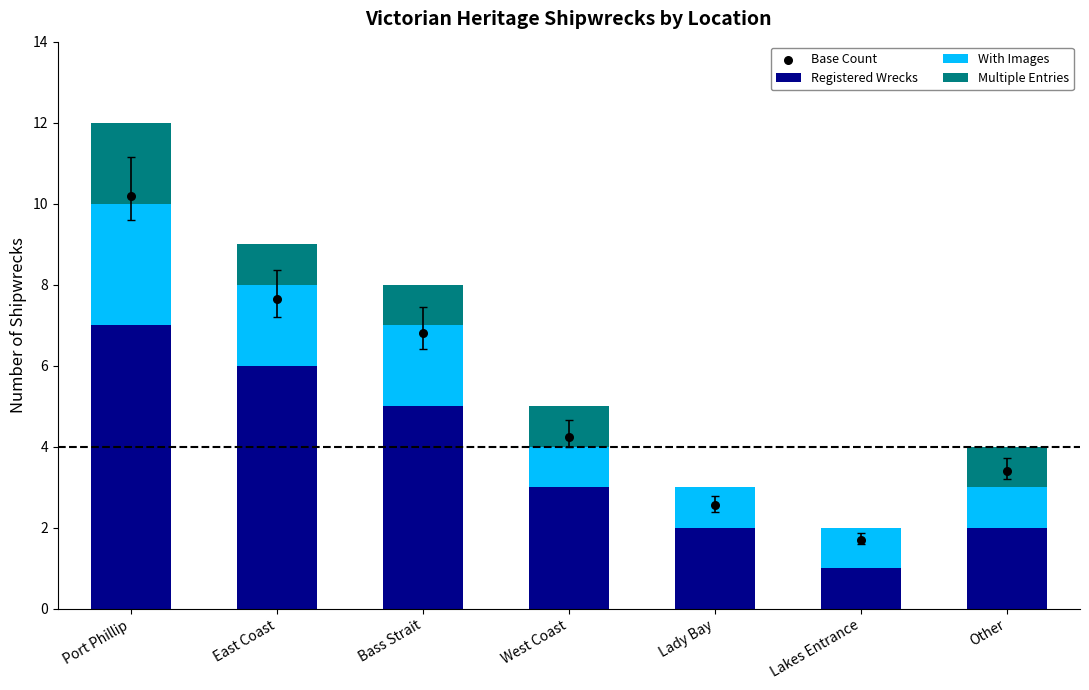

Which series contains the lowest Y value?

Multiple Entries